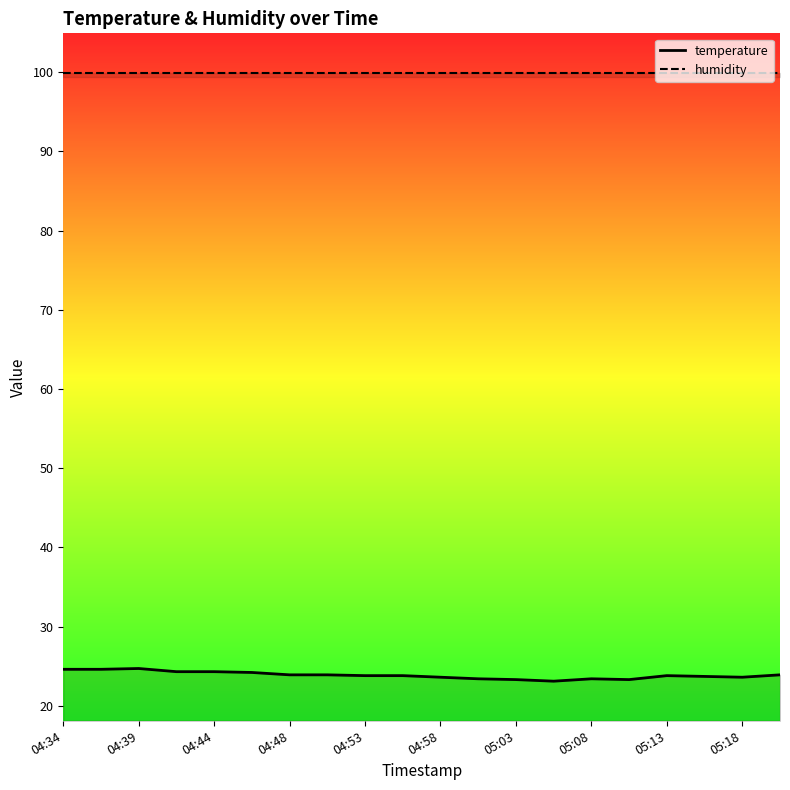

At which label is humidity closest to 99?

04:34